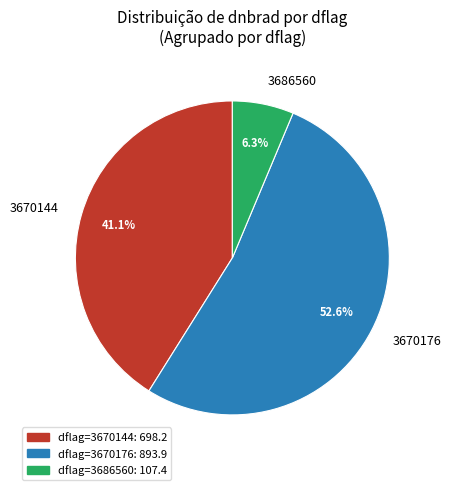

Does 3670144 account for over 50% of the chart?

No